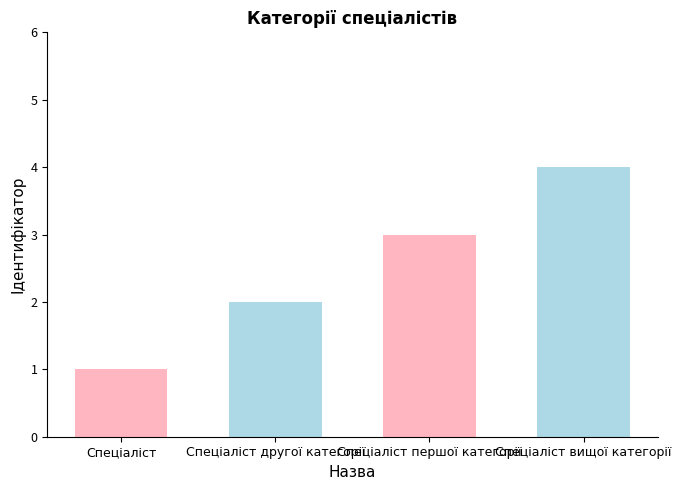

What is the sum of all values?

10